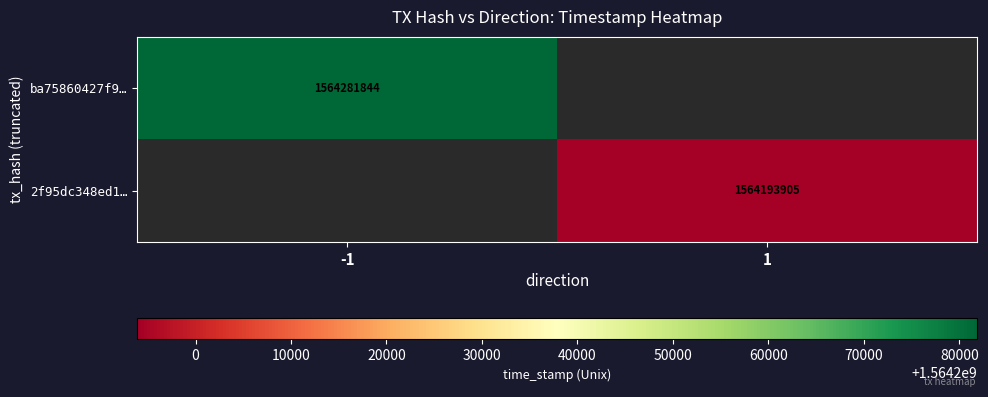

Is the value of 2f95dc348ed1… at 1 greater than the value of ba75860427f9… at -1?

No